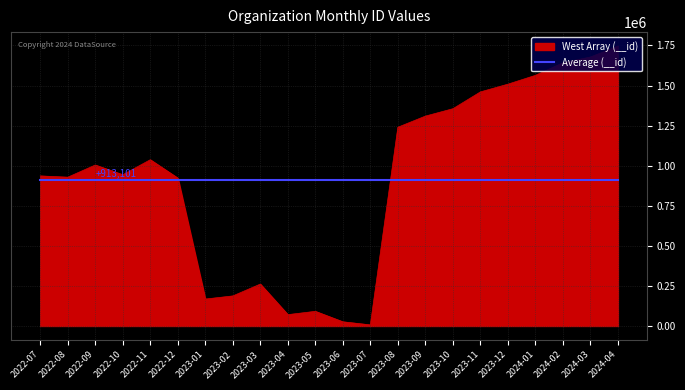

What is the spread (max minus min) of values at 2023-03?

651678.1